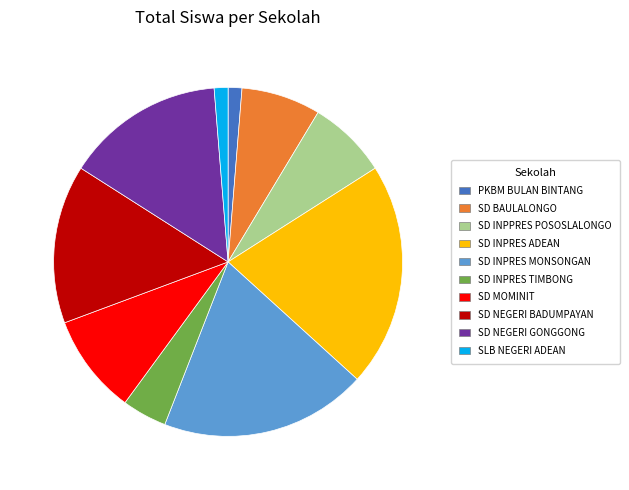

Approximately how many times larger is the value at PKBM BULAN BINTANG compared to SD INPRES TIMBONG?

0.3